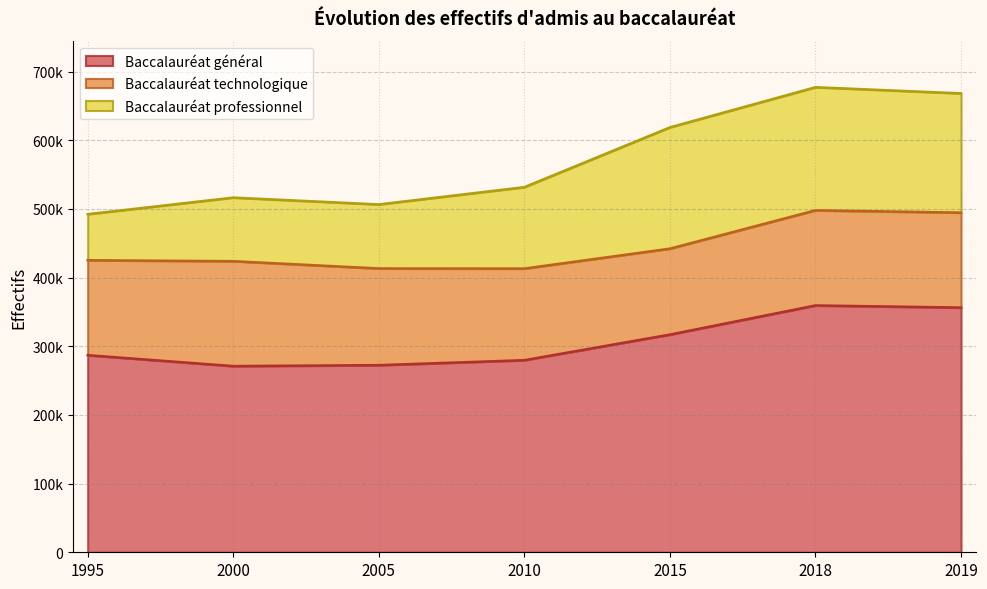

Does the chart display data point markers on the line(s)?

No